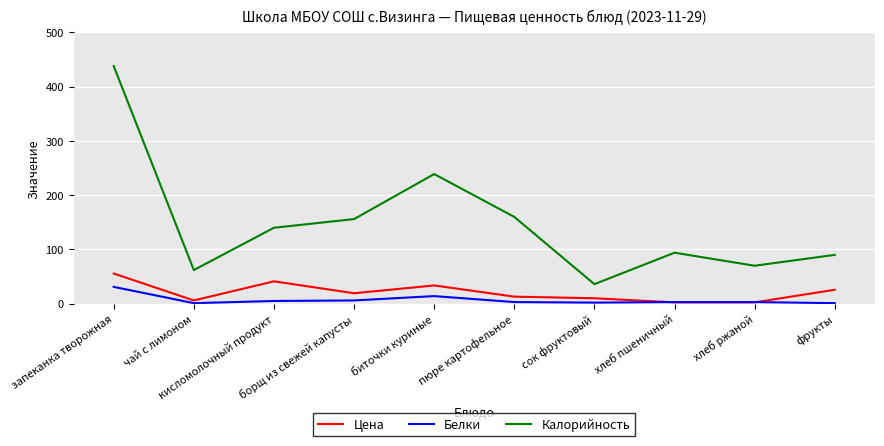

Which series has the largest total across all categories?

Калорийность